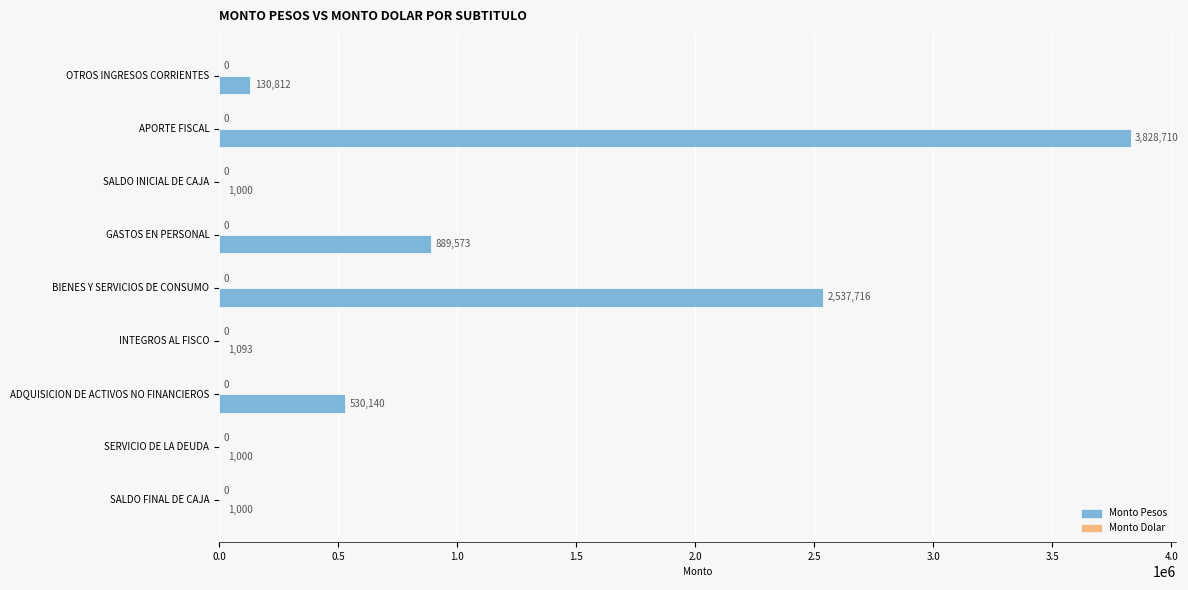

Reading top to bottom, what are all the values shown in this chart?

OTROS INGRESOS CORRIENTES=130812	APORTE FISCAL=3828710	SALDO INICIAL DE CAJA=1000	GASTOS EN PERSONAL=889573	BIENES Y SERVICIOS DE CONSUMO=2537716	INTEGROS AL FISCO=1093	ADQUISICION DE ACTIVOS NO FINANCIEROS=530140	SERVICIO DE LA DEUDA=1000	SALDO FINAL DE CAJA=1000